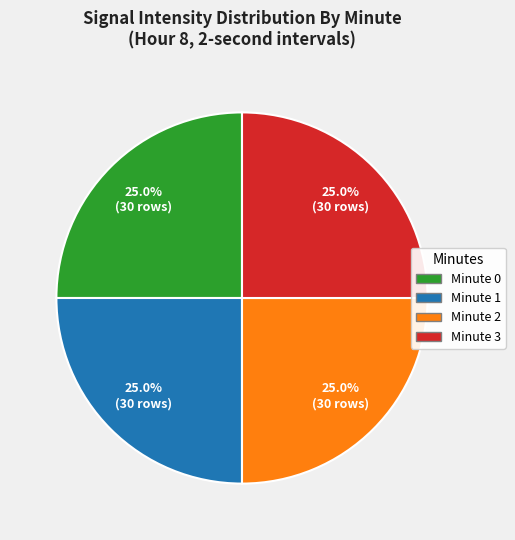

How many segments does this pie chart have?

4